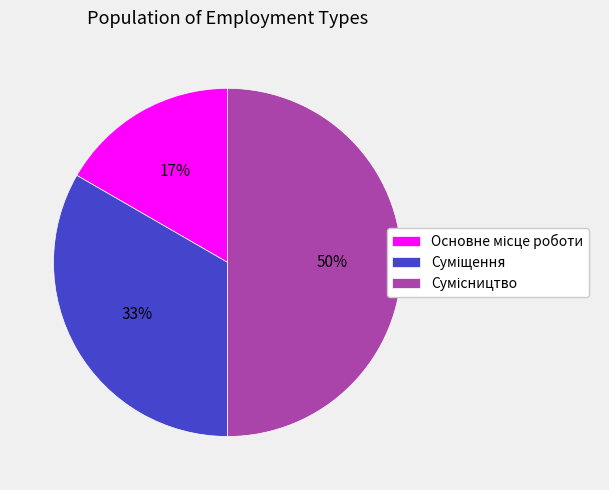

To the nearest percent, what is the average slice percentage?

33%